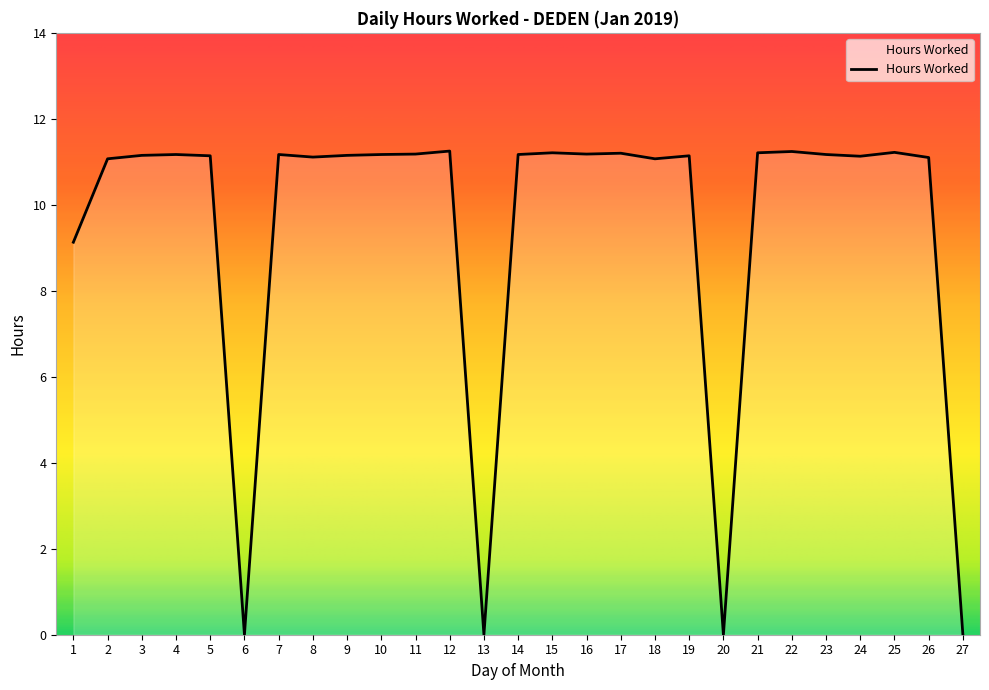

What is the ratio of the value at 4 to the value at 1?

1.2